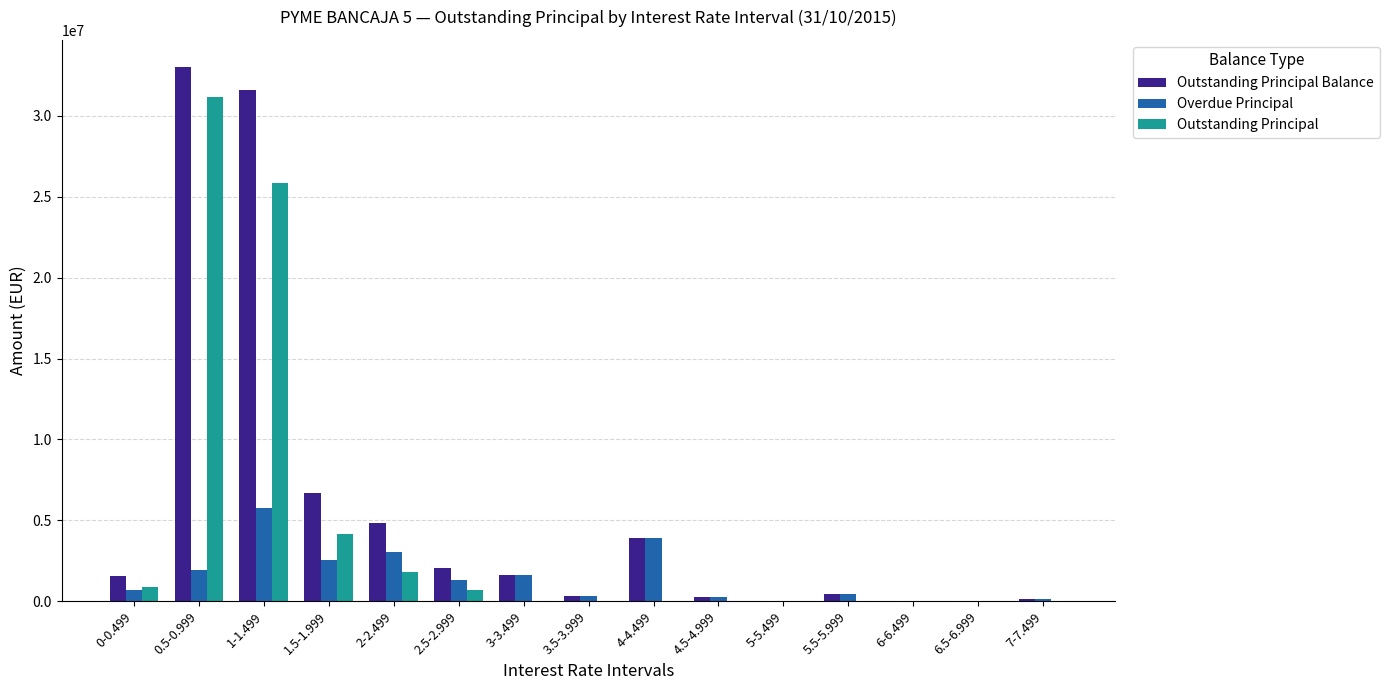

What is the average value of the Overdue Principal series?

1465130.2